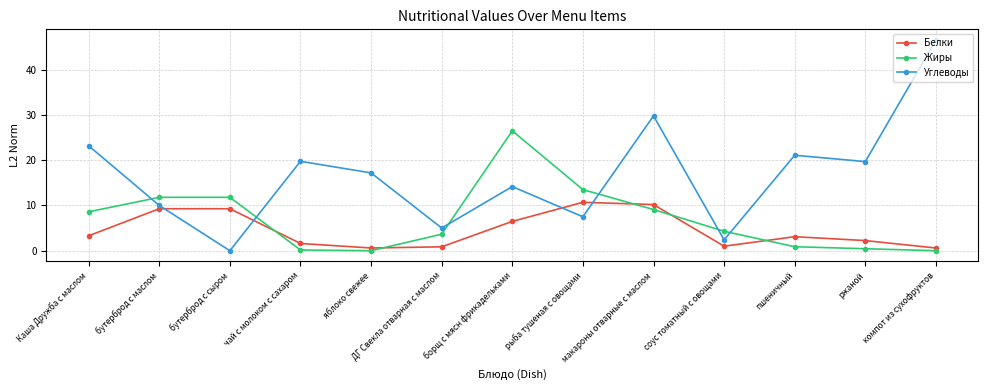

The Белки series shows 12.1 at бутерброд с сыром. True or false?

False